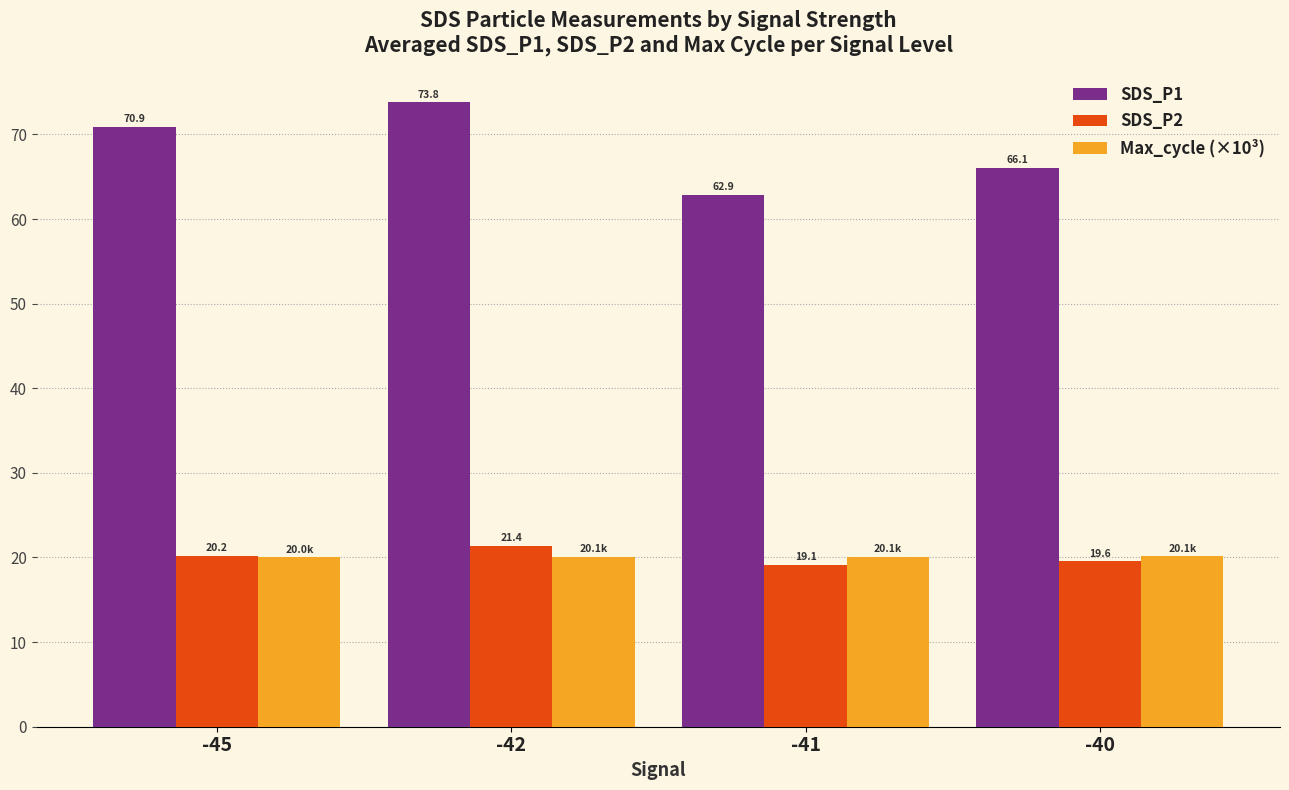

Which series has the largest range (max minus min)?

SDS_P1